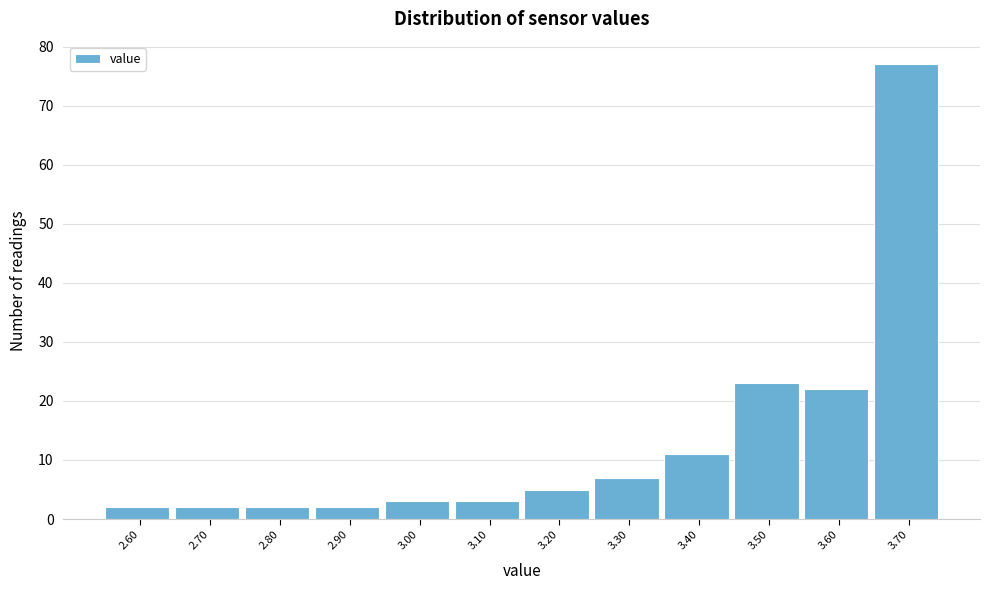

Reading right to left, what are all the values shown in this chart?

77	22	23	11	7	5	3	3	2	2	2	2